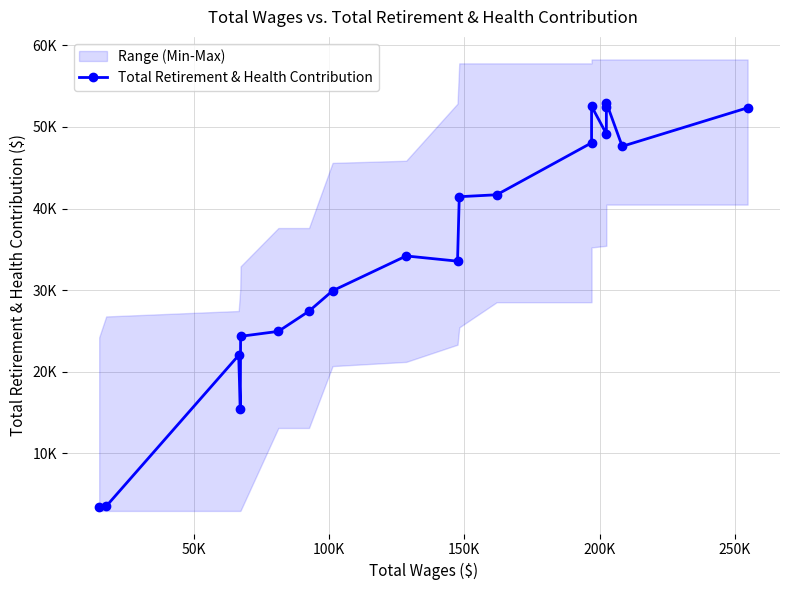

How many interior local peaks (higher than both neighbors) does the data have?

4